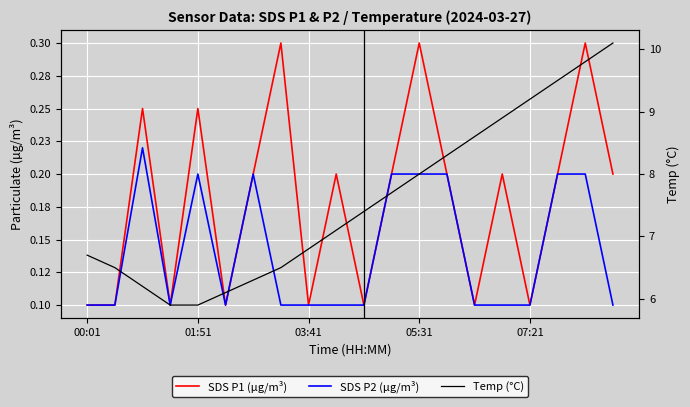

What is the difference between the Temp (°C) values at 00:01 and 18?

3.1